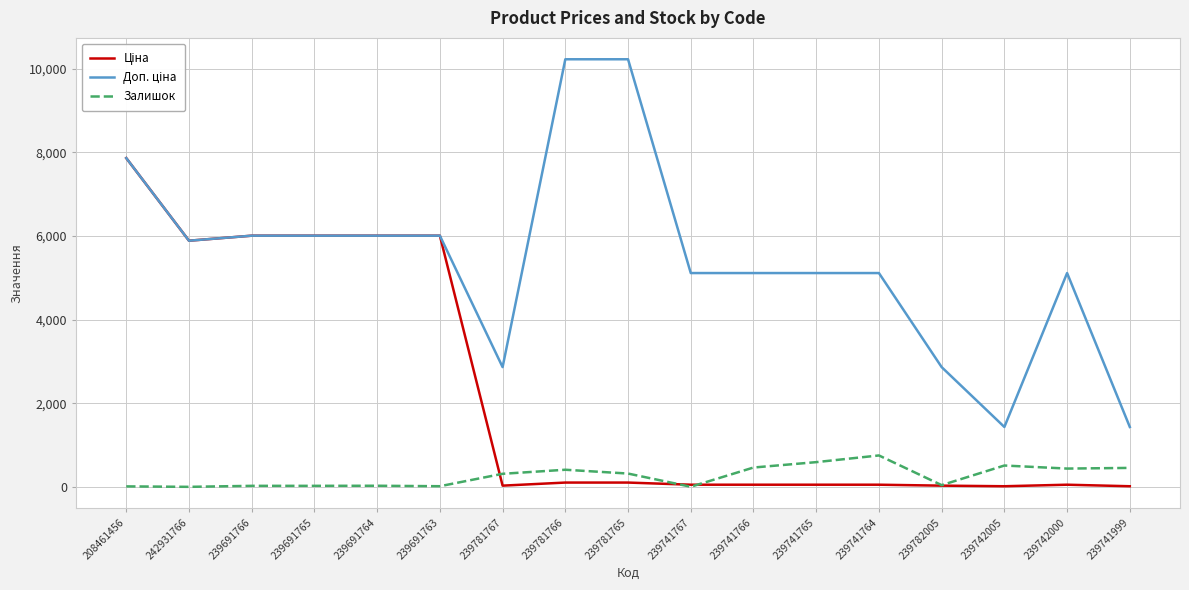

At which category is the sum across all series the highest?

208461456